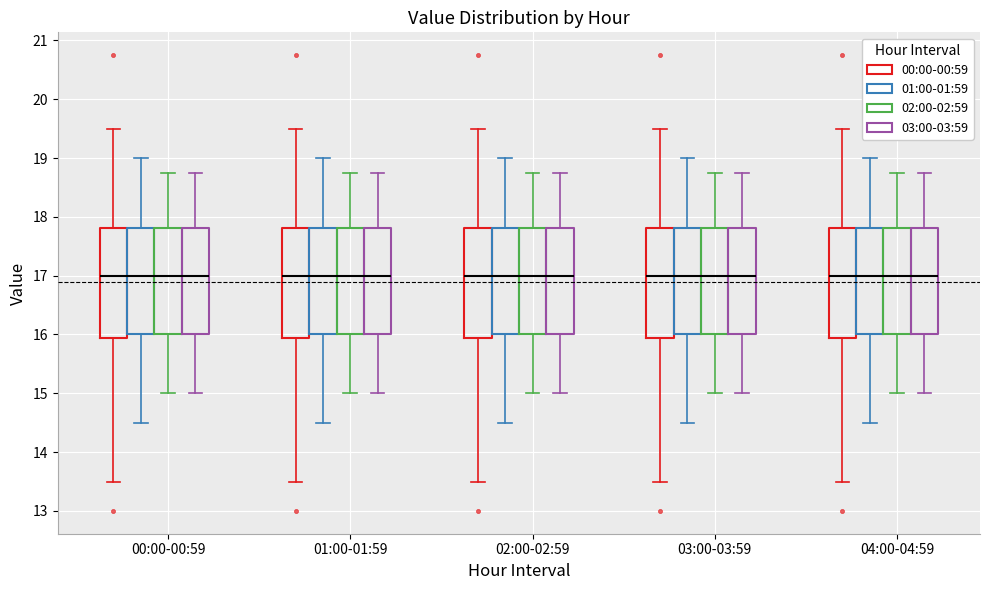

Where is the upper edge of the box for 00:00-00:59 (00:00-00:59) on the y-axis? The values are not printed on the chart, so give them approximately, as read against the axis.

17.8